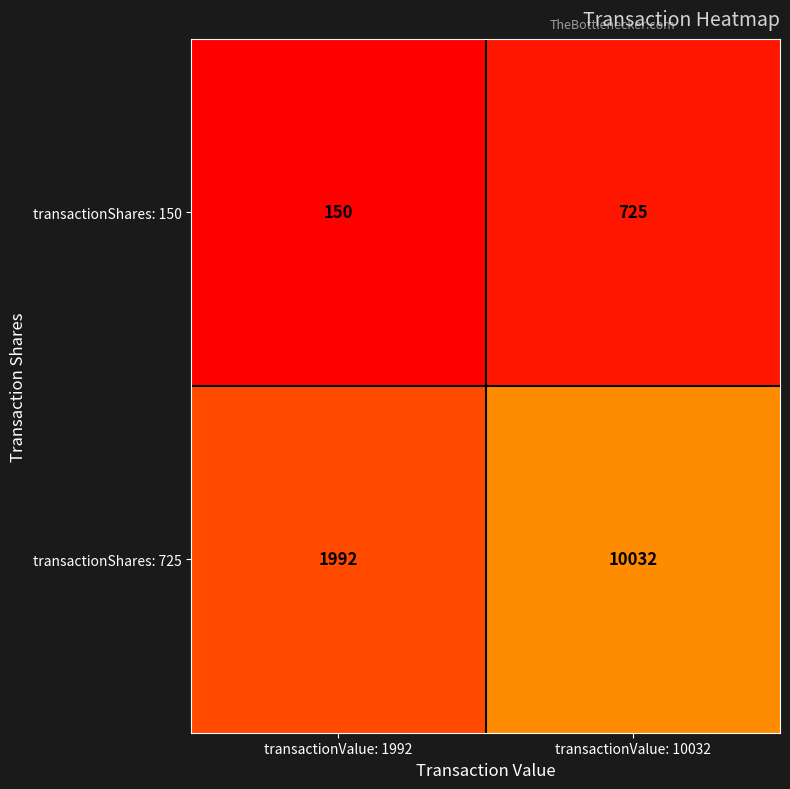

What is the approximate value of transactionShares: 725 at transactionValue: 1992?

1992